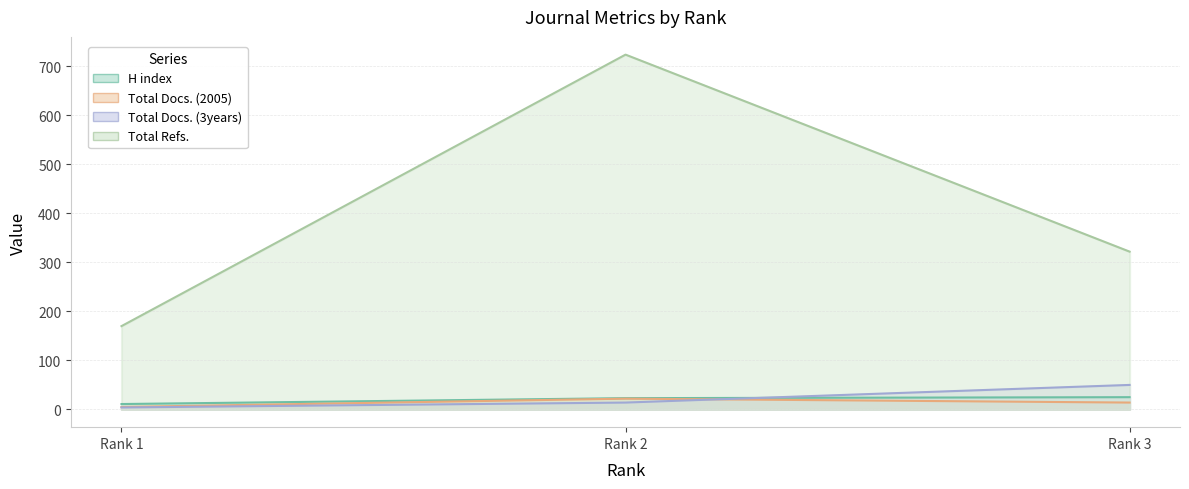

Reading right to left, list all the values displayed in this chart.

H index: 25	23	11
Total Docs. (2005): 14	22	5
Total Docs. (3years): 50	14	4
Total Refs.: 322	724	170